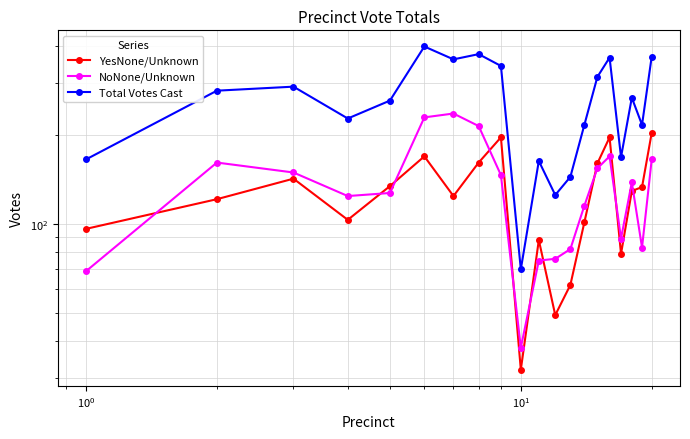

What is the lowest value of the NoNone/Unknown series?

38